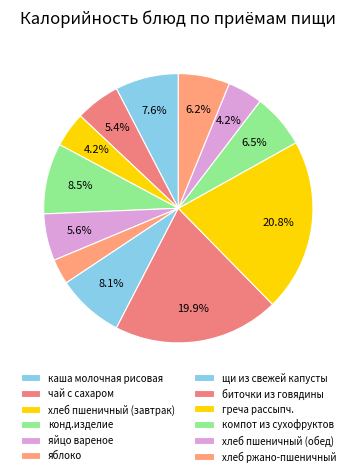

How many slices are in this pie chart?

12